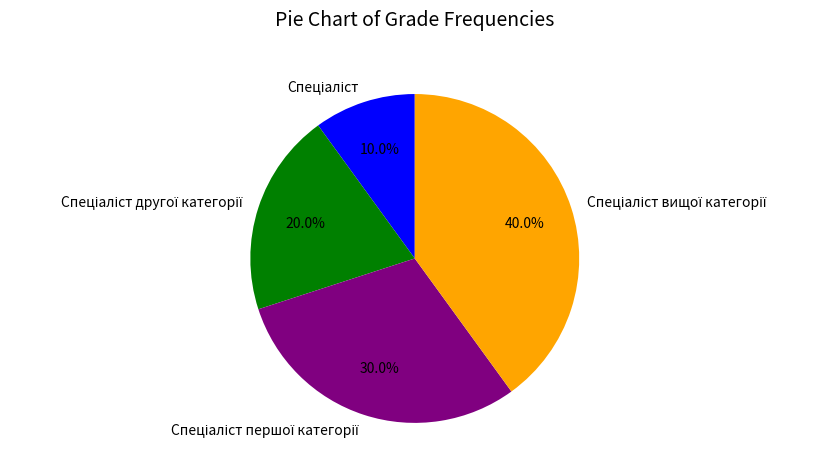

Is there any slice that represents more than half of the pie?

No